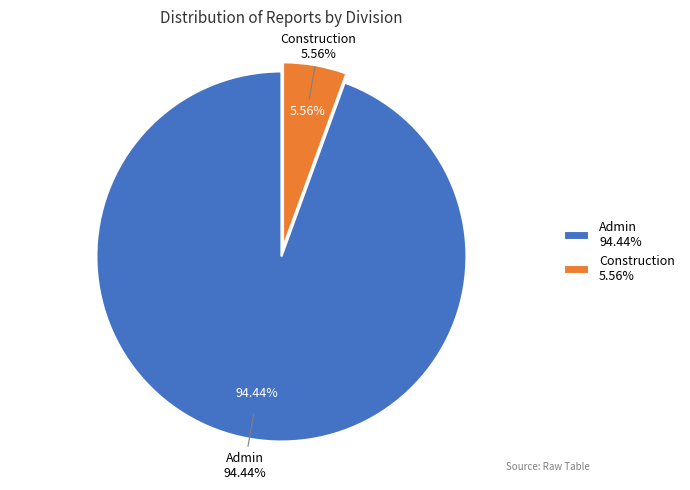

To the nearest percent, what is the average slice percentage?

50%